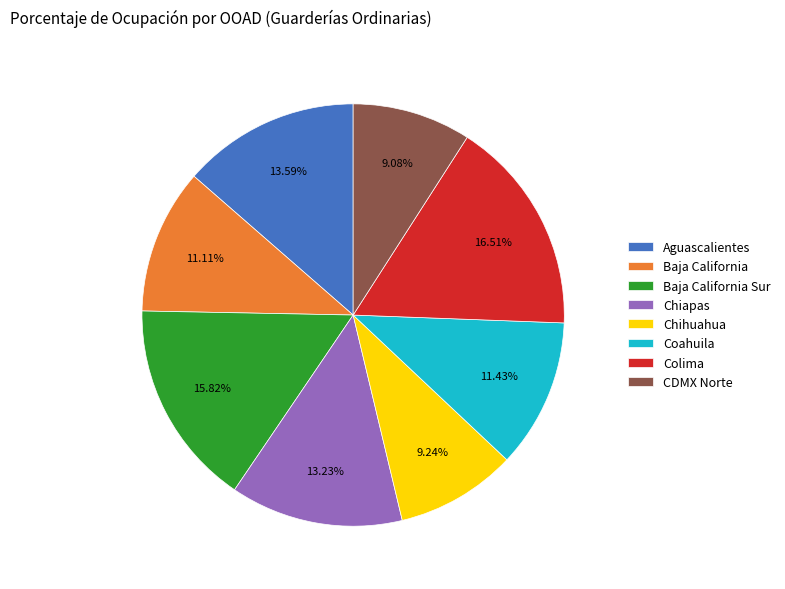

Which category has the biggest portion of the pie?

Colima